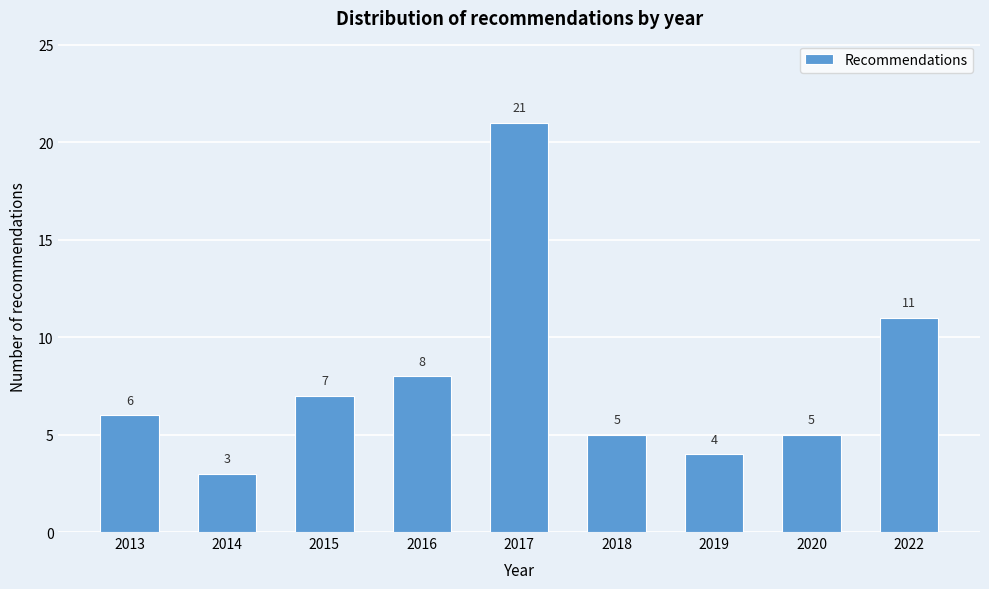

Reading left to right, what are all the values shown in this chart?

6	3	7	8	21	5	4	5	11